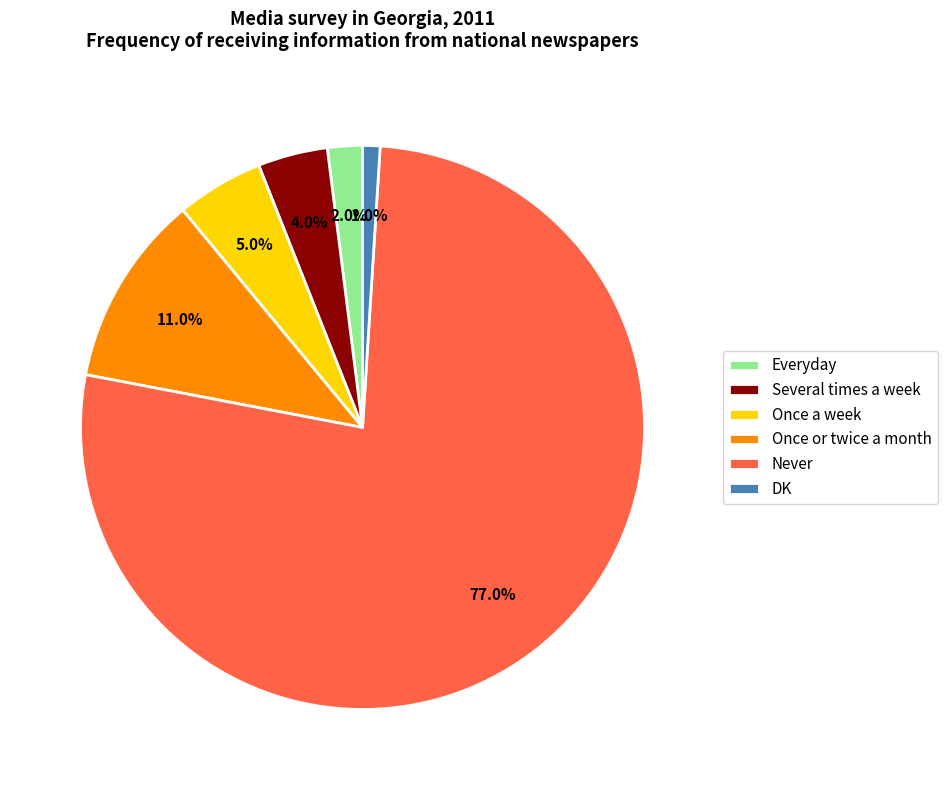

Do Several times a week and Once or twice a month together represent more than half of the pie?

No